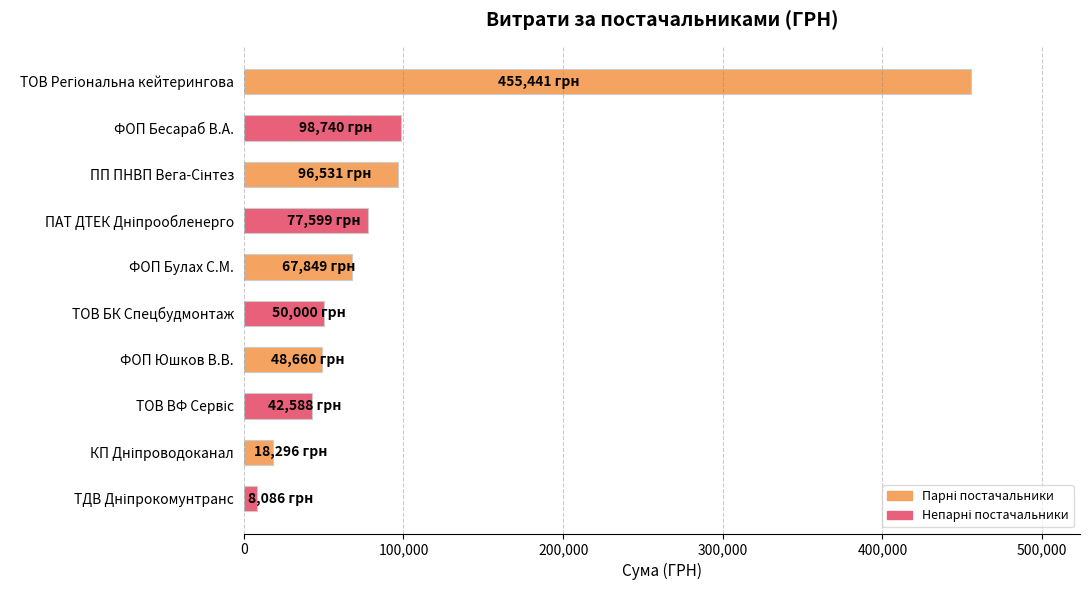

What is the minimum value shown in the chart?

8086.0